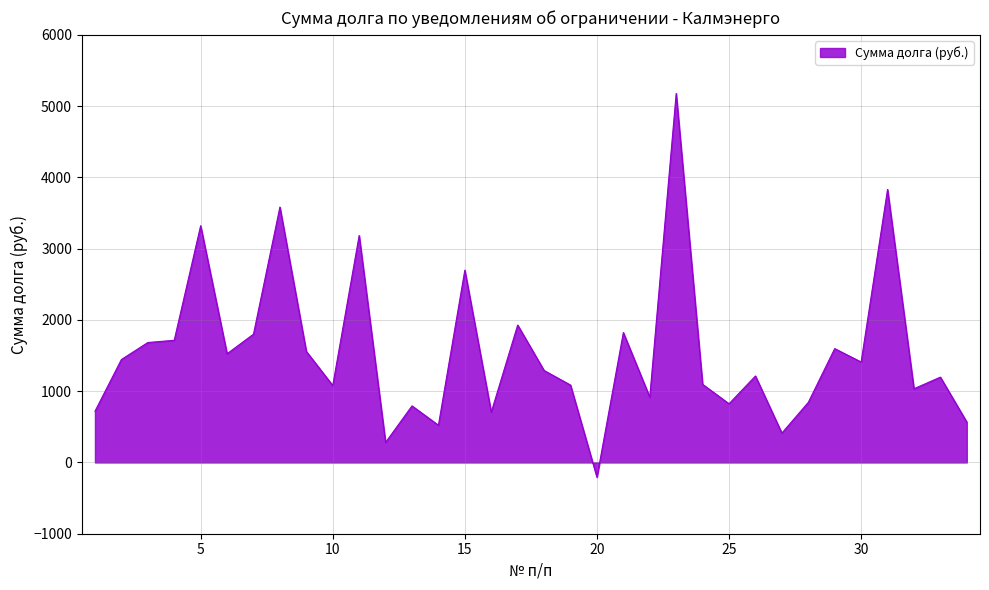

What is the maximum value shown in the chart?

5177.9